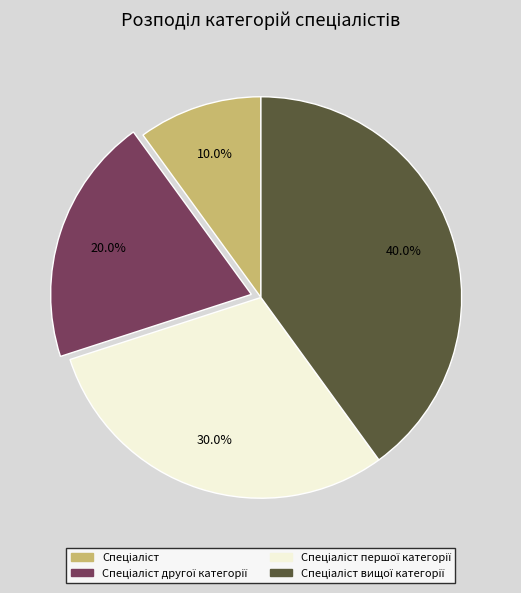

To the nearest percent, what is the average slice percentage?

25%